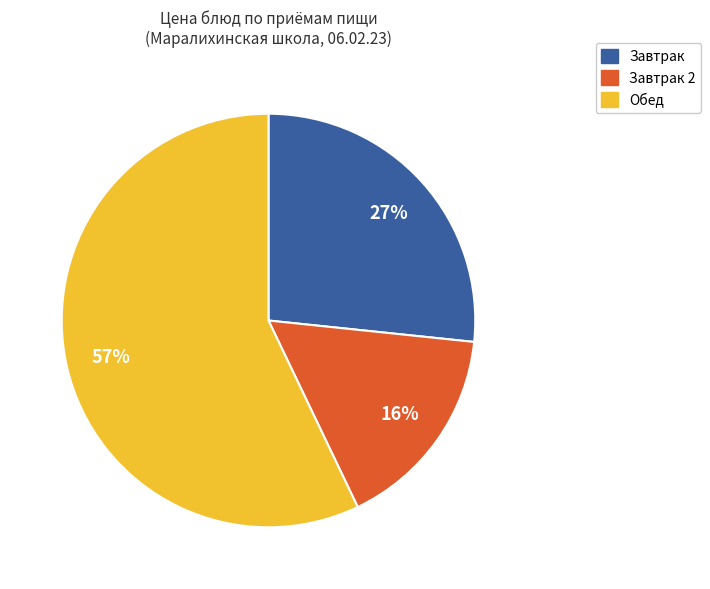

Does any single category account for the majority?

Yes